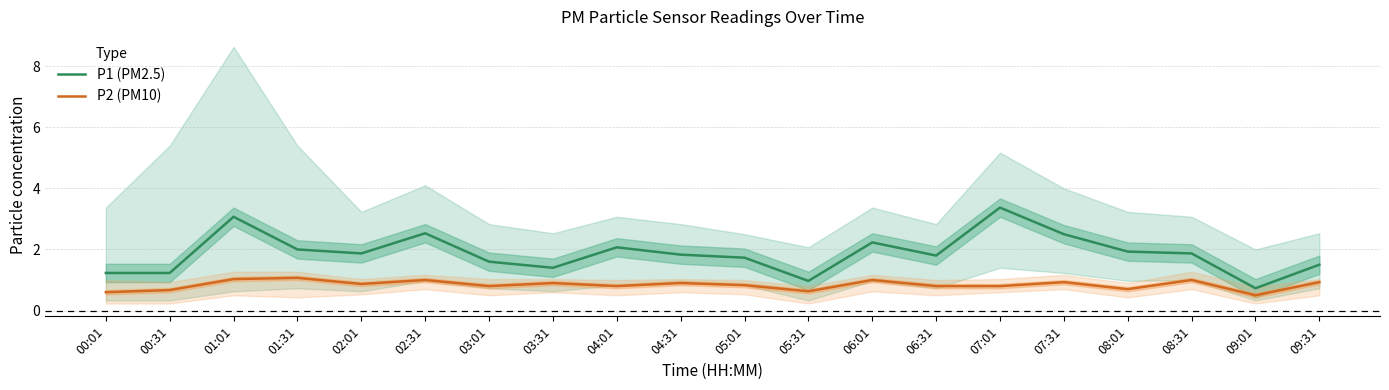

How many lines are shown in the chart?

2